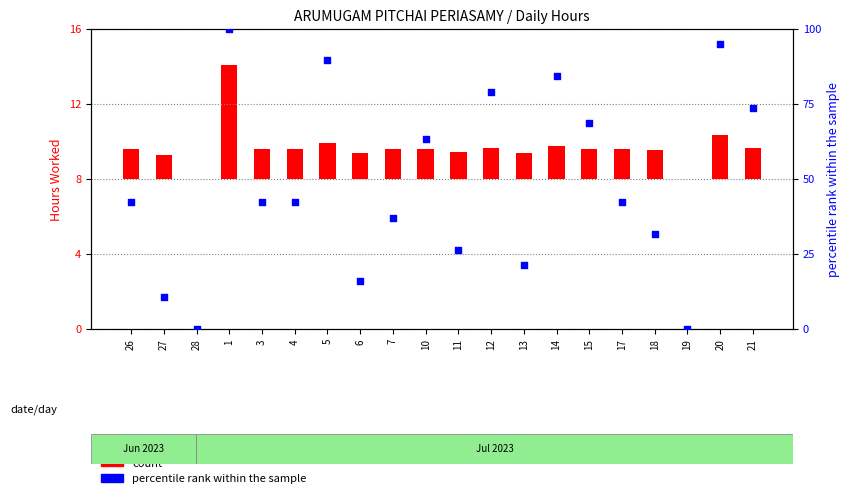

Which series has the largest Y range (max minus min)?

percentile rank within the sample